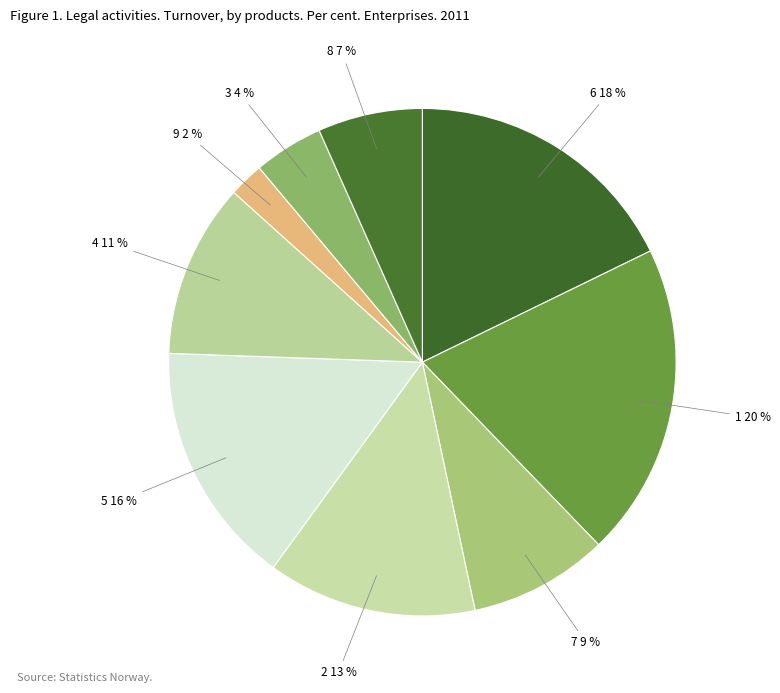

Count the number of slices in the pie.

9